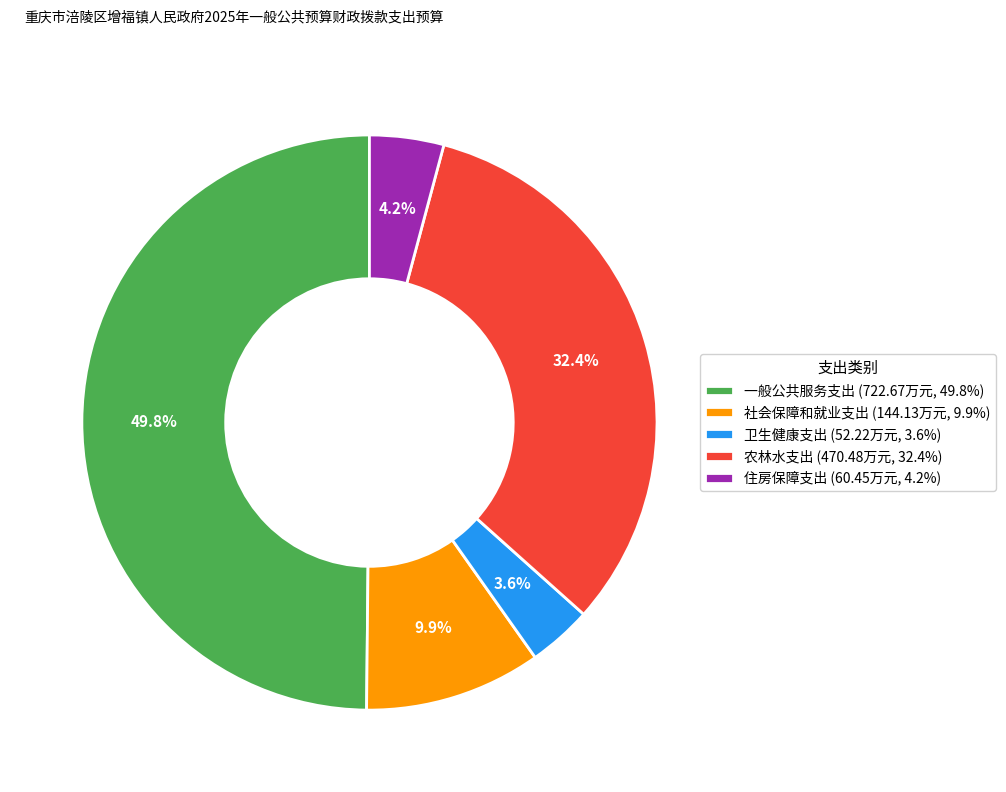

Approximately how many times larger is the value at 农林水支出 compared to 卫生健康支出?

9.0